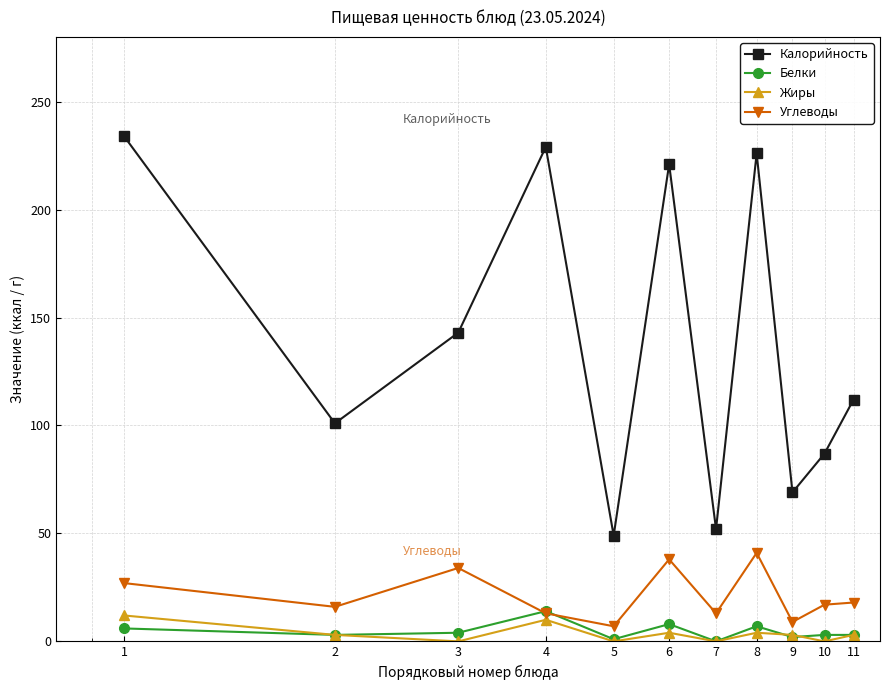

Which series has the largest total across all categories?

Калорийность